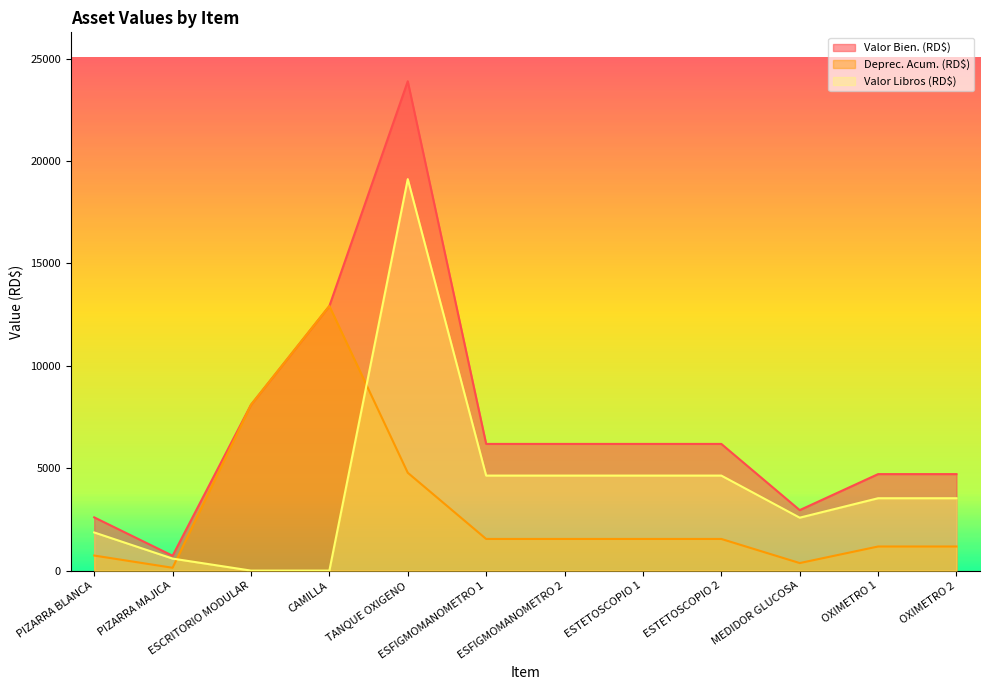

Reading left to right, what are all the values shown in this chart?

Valor Bien. (RD$): PIZARRA BLANCA=2600.0	PIZARRA MAJICA=725.7	ESCRITORIO MODULAR=8096.2	CAMILLA=12918.8	TANQUE OXIGENO=23891.5	ESFIGMOMANOMETRO 1=6185.6	ESFIGMOMANOMETRO 2=6185.6	ESTETOSCOPIO 1=6185.6	ESTETOSCOPIO 2=6185.6	MEDIDOR GLUCOSA=2954.0	OXIMETRO 1=4711.5	OXIMETRO 2=4711.5
Deprec. Acum. (RD$): PIZARRA BLANCA=736.4	PIZARRA MAJICA=138.9	ESCRITORIO MODULAR=8095.2	CAMILLA=12917.8	TANQUE OXIGENO=4778.1	ESFIGMOMANOMETRO 1=1546.2	ESFIGMOMANOMETRO 2=1546.2	ESTETOSCOPIO 1=1546.2	ESTETOSCOPIO 2=1546.2	MEDIDOR GLUCOSA=369.1	OXIMETRO 1=1177.6	OXIMETRO 2=1177.6
Valor Libros (RD$): PIZARRA BLANCA=1863.6	PIZARRA MAJICA=586.8	ESCRITORIO MODULAR=1.0	CAMILLA=1.0	TANQUE OXIGENO=19113.4	ESFIGMOMANOMETRO 1=4639.5	ESFIGMOMANOMETRO 2=4639.5	ESTETOSCOPIO 1=4639.5	ESTETOSCOPIO 2=4639.5	MEDIDOR GLUCOSA=2584.9	OXIMETRO 1=3533.9	OXIMETRO 2=3533.9